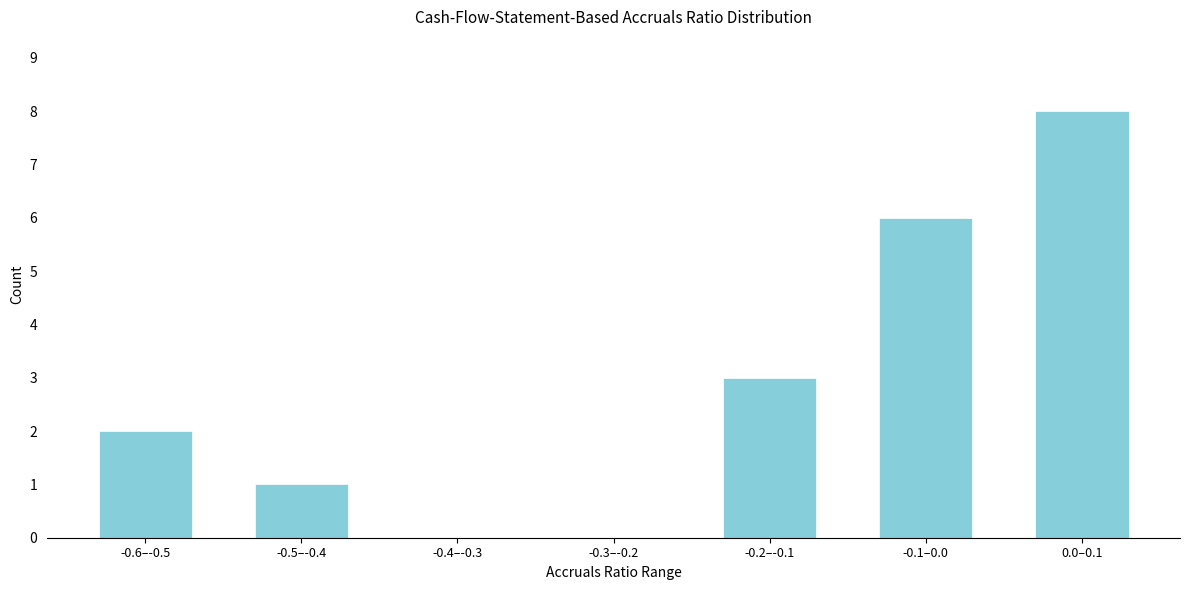

Reading right to left, extract all data points from this chart.

0.0–0.1=8	-0.1–0.0=6	-0.2–-0.1=3	-0.3–-0.2=0	-0.4–-0.3=0	-0.5–-0.4=1	-0.6–-0.5=2